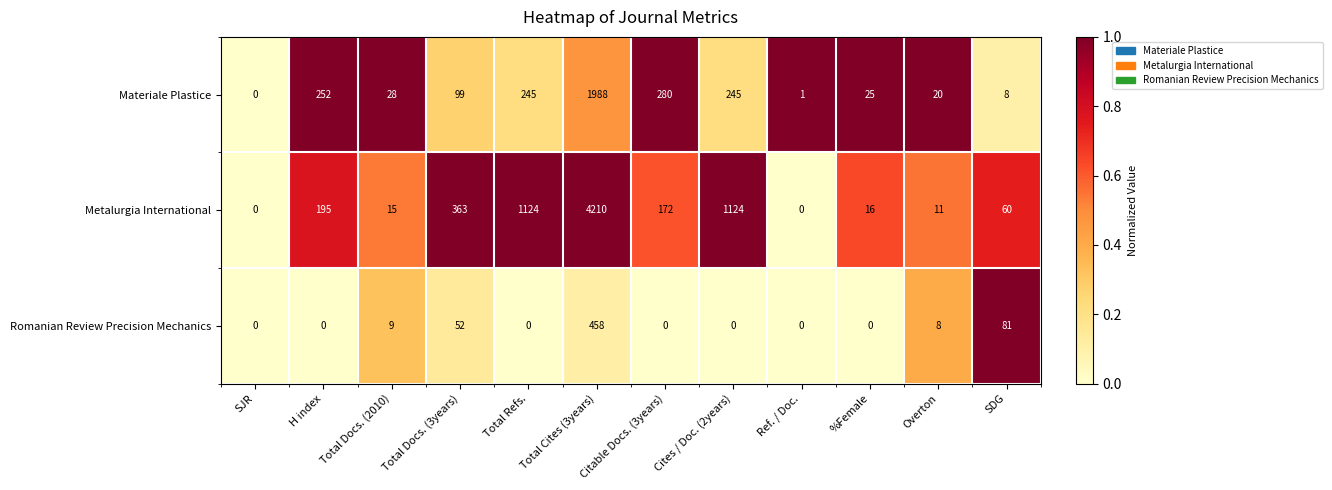

How many data points in Metalurgia International are less than 172?

6